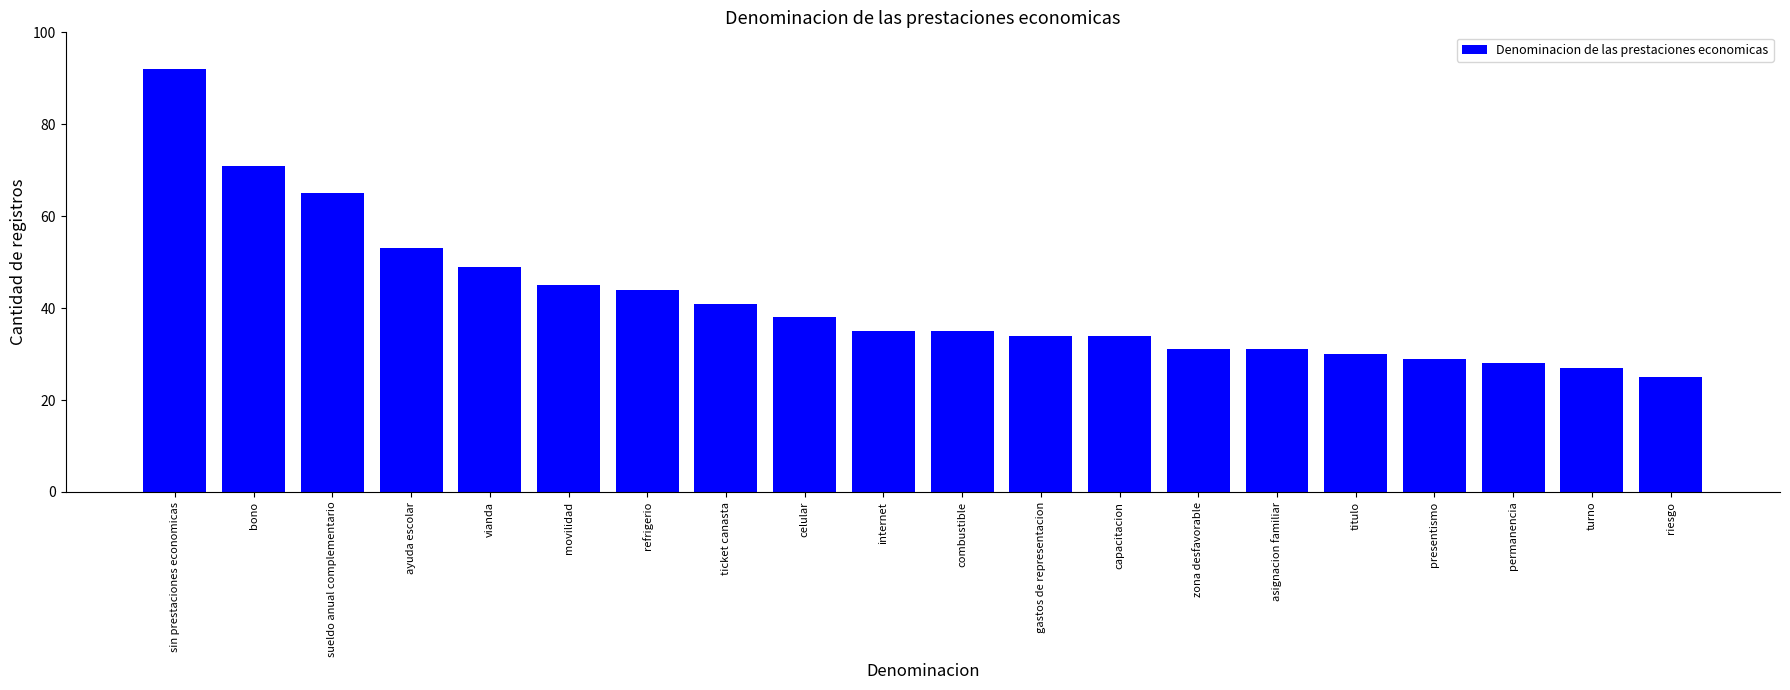

What is the change in value from ayuda escolar to ticket canasta?

-12